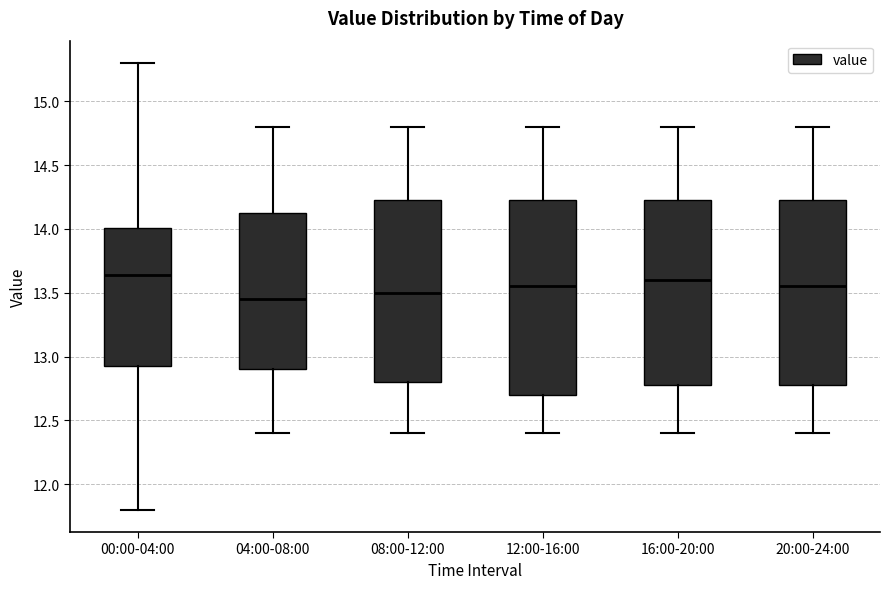

Where is the upper edge of the box for 00:00-04:00 on the y-axis? The values are not printed on the chart, so give them approximately, as read against the axis.

14.00